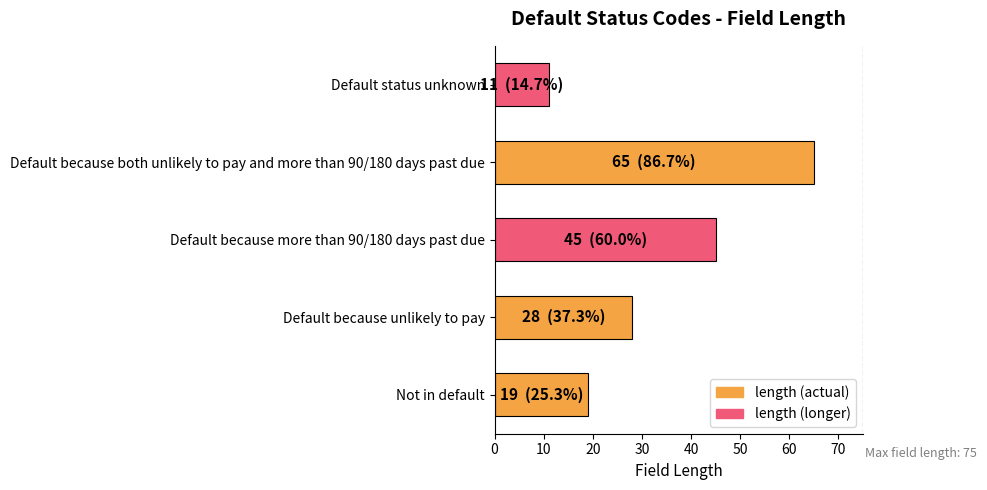

List the labels in order of value, largest first.

Default because both unlikely to pay and more than 90/180 days past due, Default because more than 90/180 days past due, Default because unlikely to pay, Not in default, Default status unknown